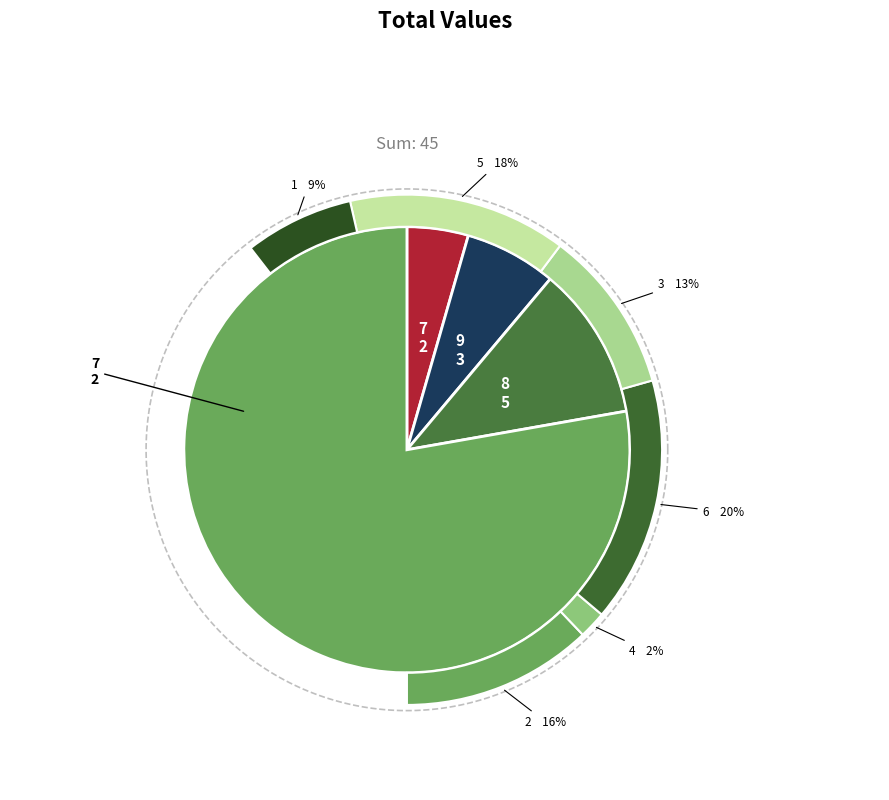

True or false: 3 accounts for 24% of the total.

False